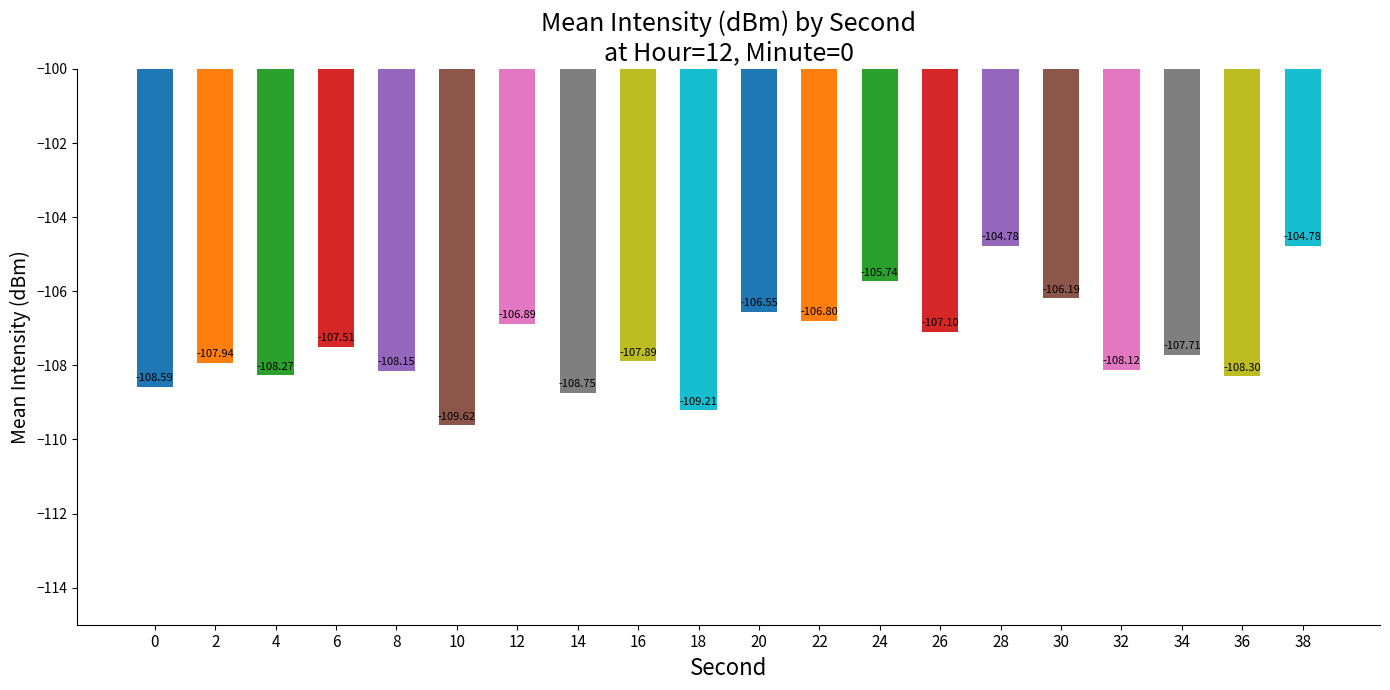

What is the change in value from 0 to 8?

+0.4